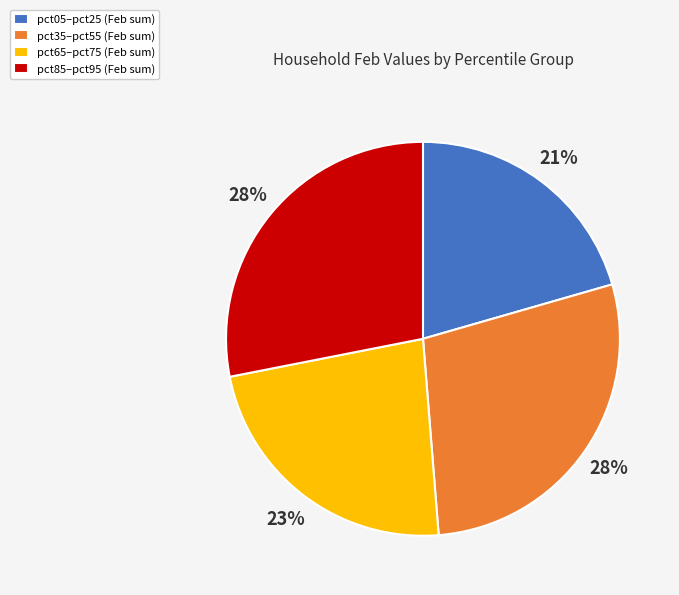

To the nearest percent, what is the average slice percentage?

25%